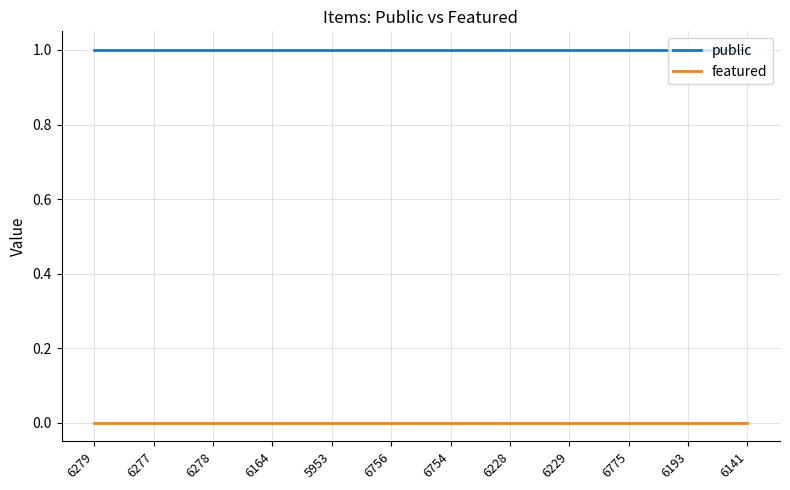

What position from the right is 6775?

3